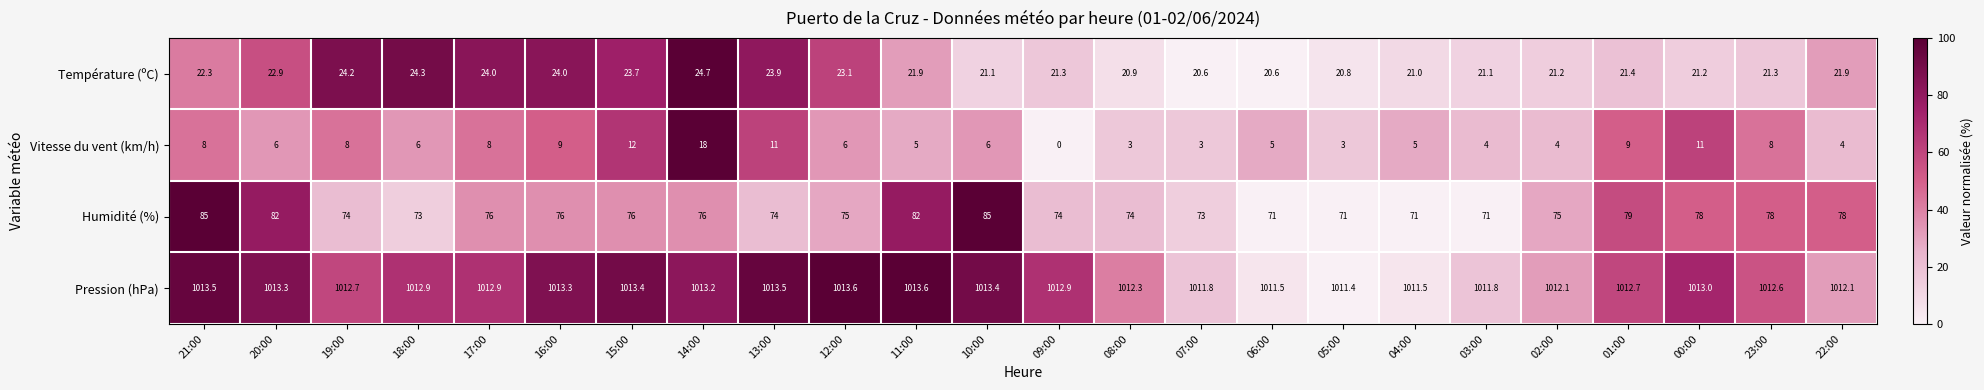

Which series changed the most between 21:00 and 20:00?

Humidité (%)